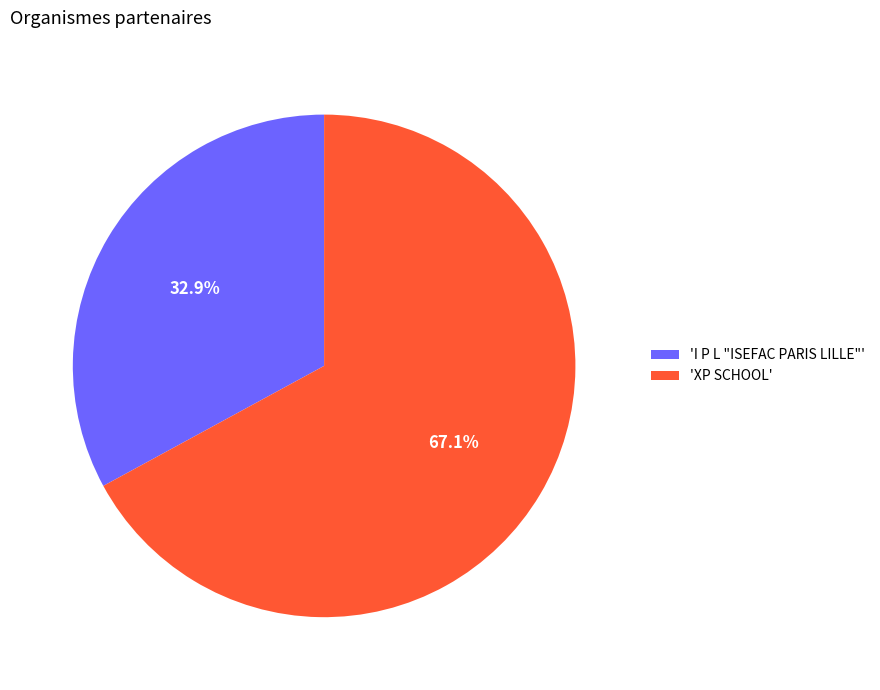

To the nearest percent, what is the difference between the largest and smallest slice percentages?

34%